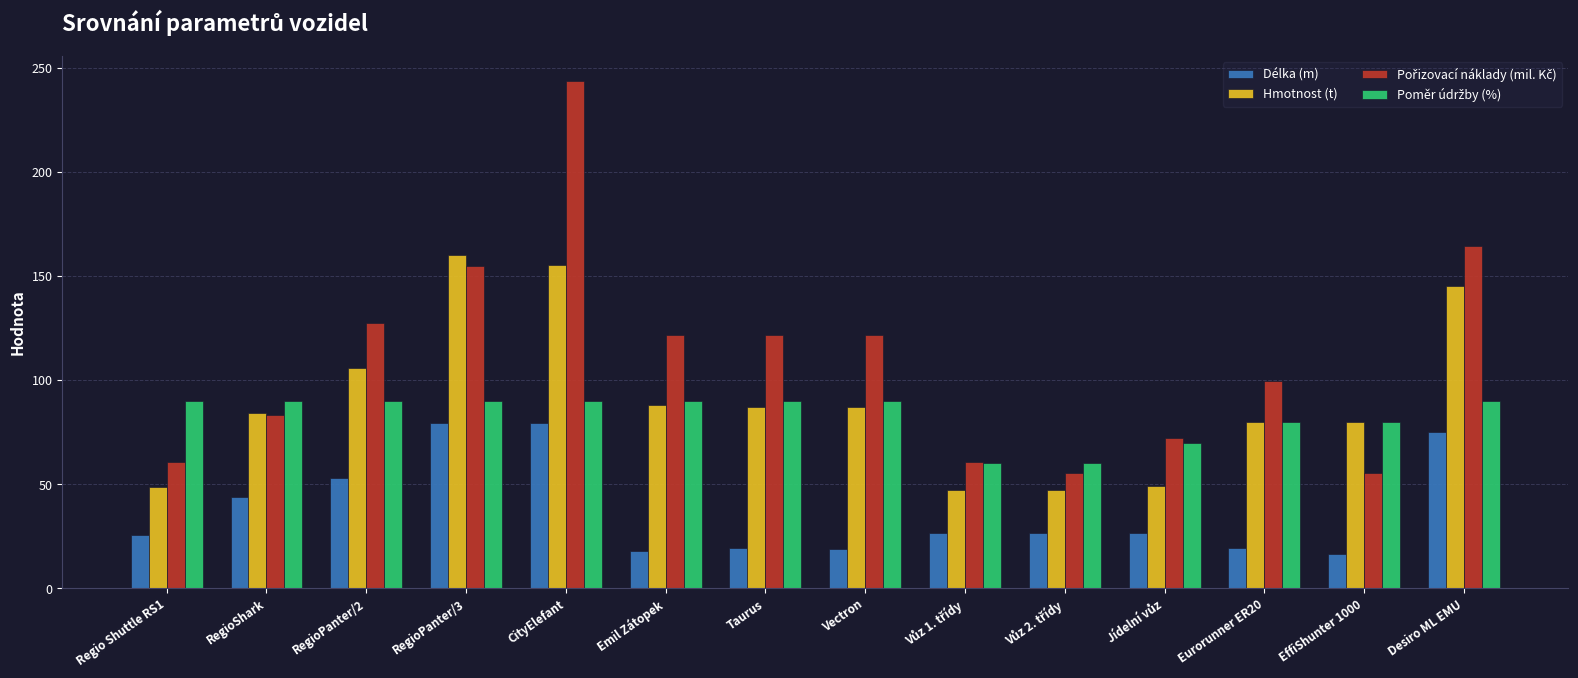

What is the approximate value of Hmotnost (t) at RegioShark?

84.4